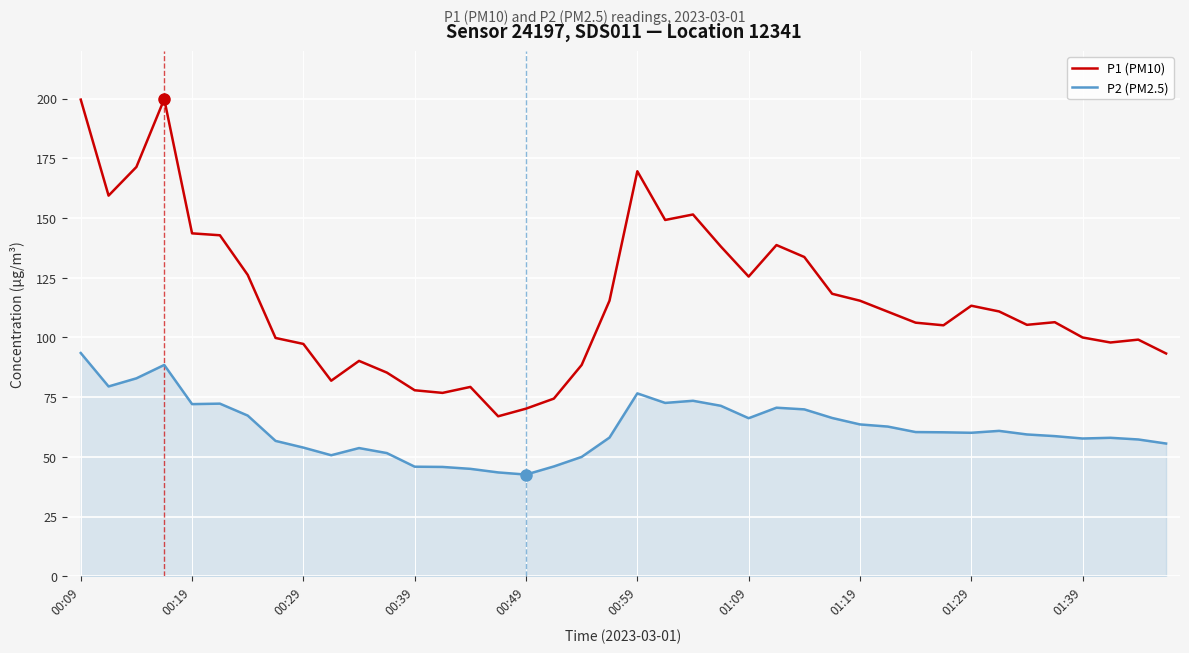

Which series has the largest range (max minus min)?

P1 (PM10)